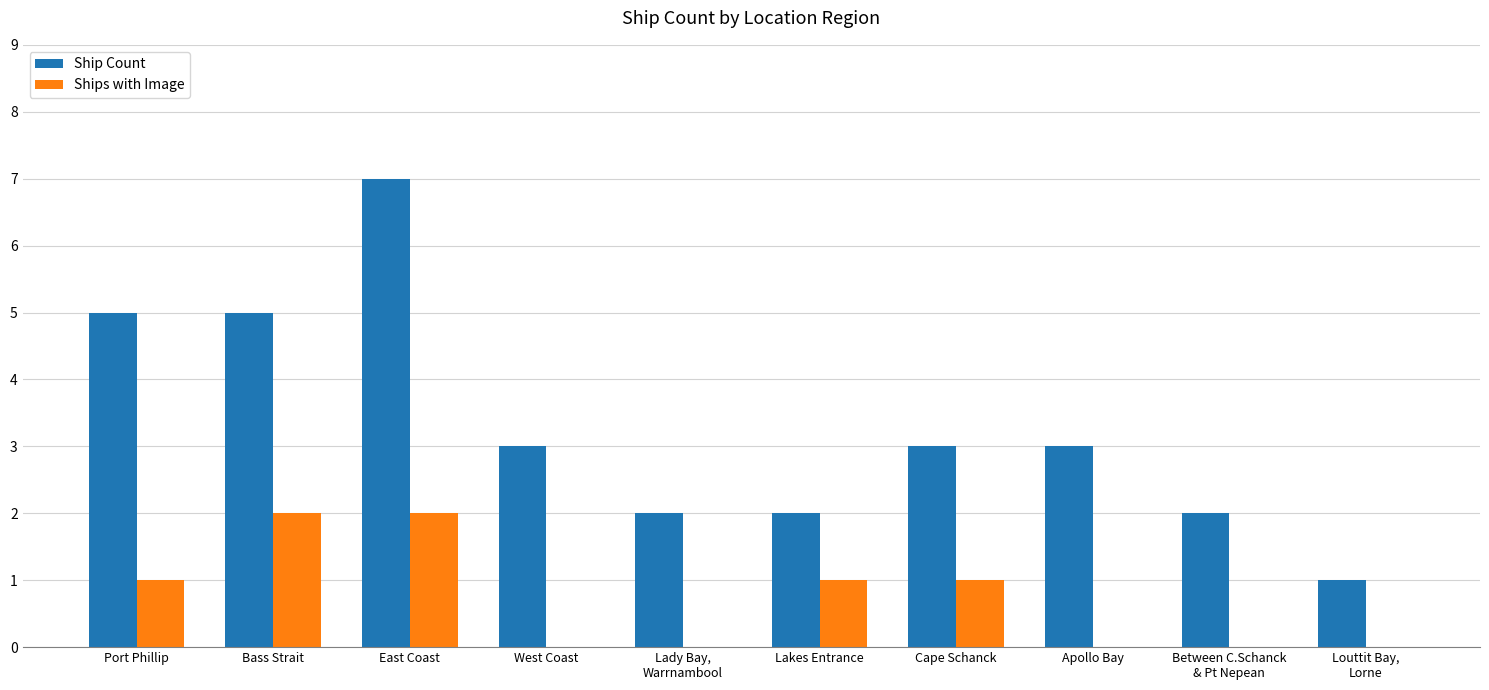

What is the maximum value for Ships with Image?

2